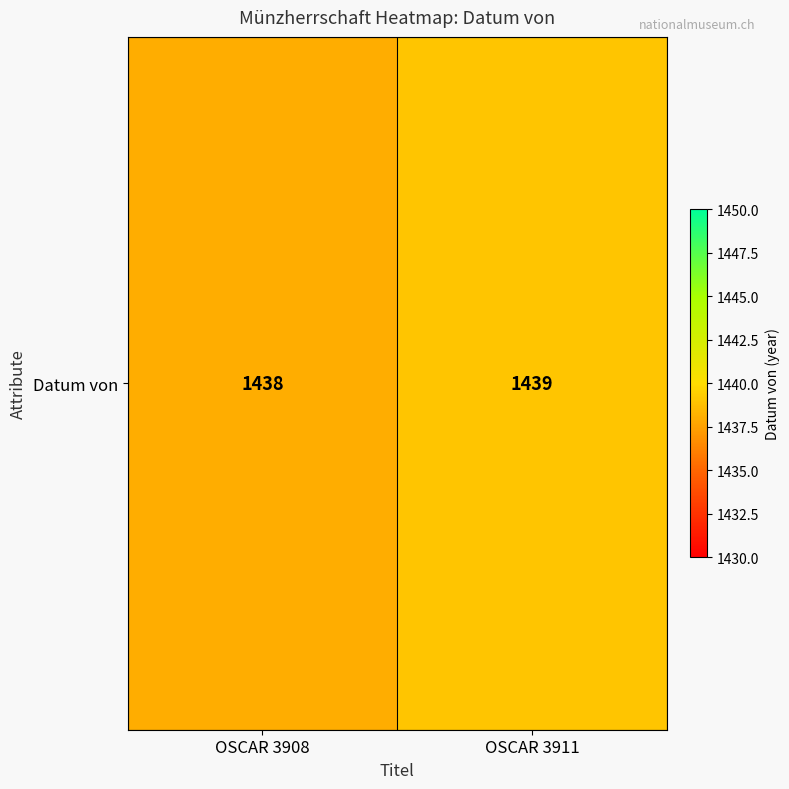

What is the average value?

1438